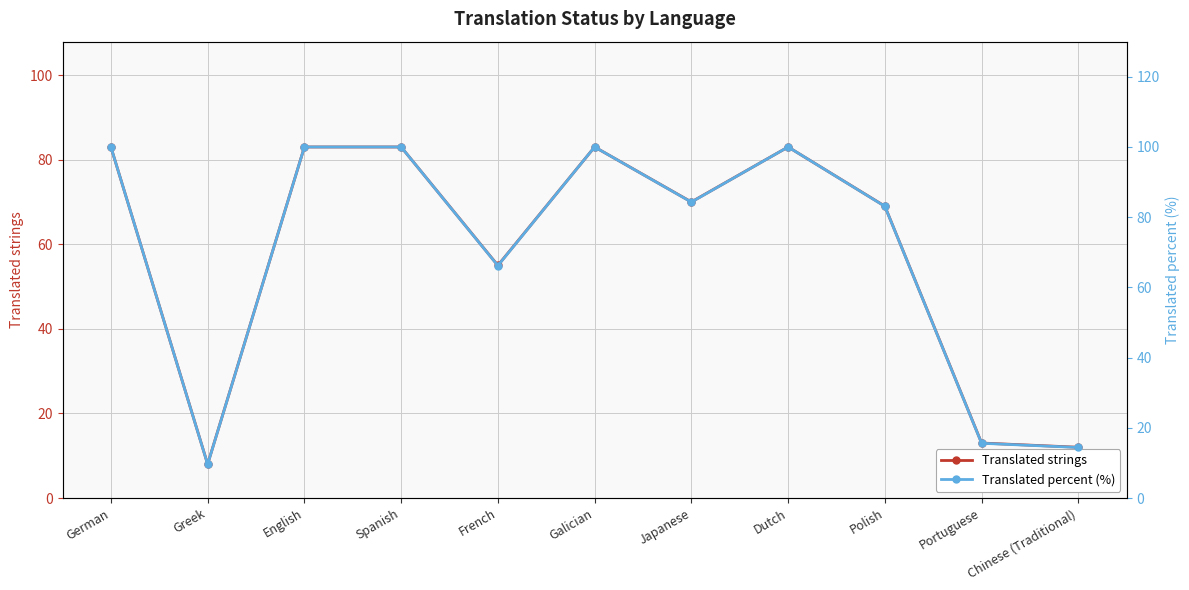

What is the label of the 10th point from the left?

Portuguese